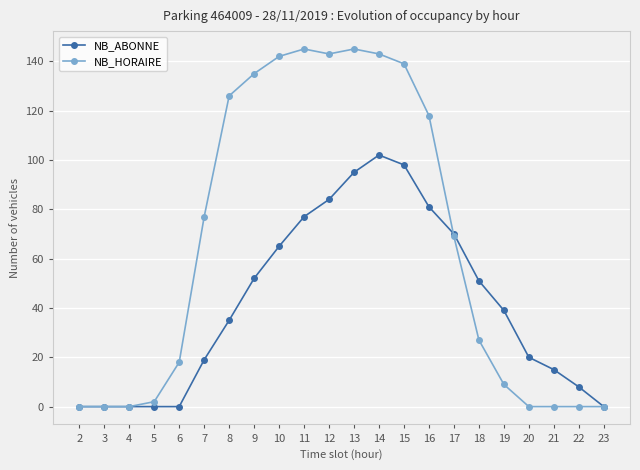

Between 2 and 14, which series saw the biggest shift?

NB_HORAIRE